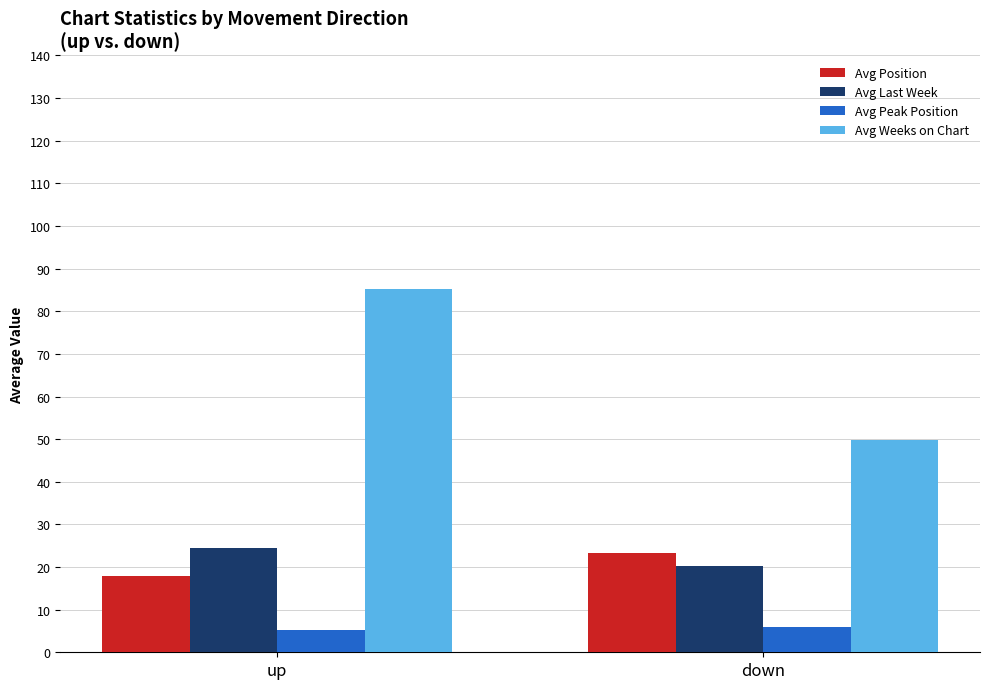

What is the smallest value displayed?

5.2